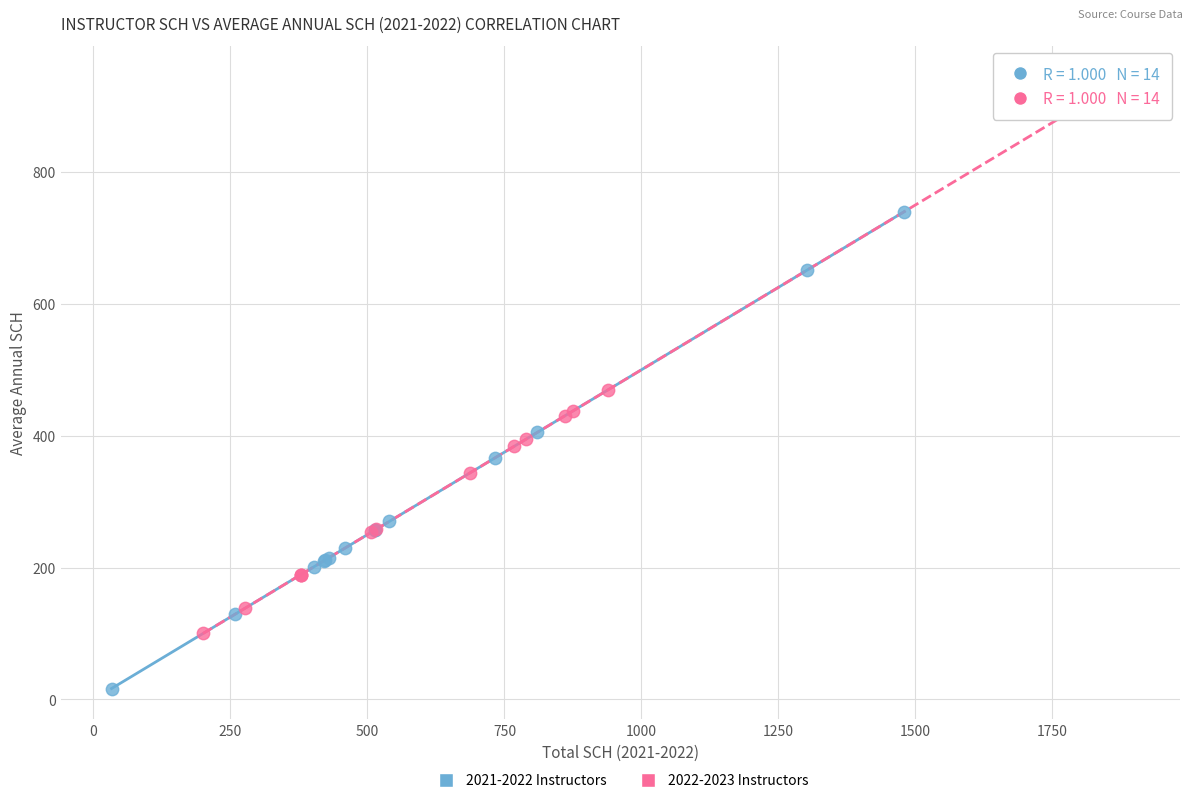

Which series reaches the maximum Y coordinate?

2022-2023 Instructors